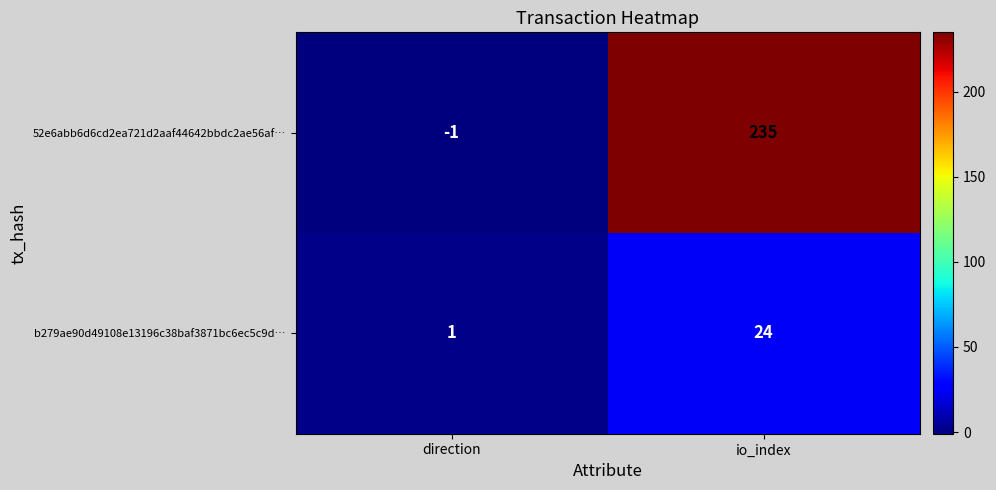

List the series in order of their peak value, highest first.

52e6abb6d6cd2ea721d2aaf44642bbdc2ae56af…, b279ae90d49108e13196c38baf3871bc6ec5c9d…